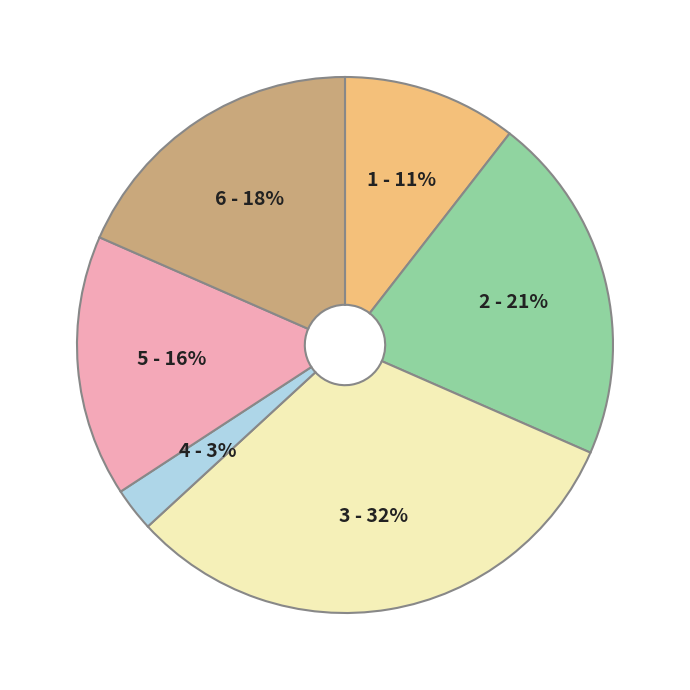

Count the number of slices in the pie.

6